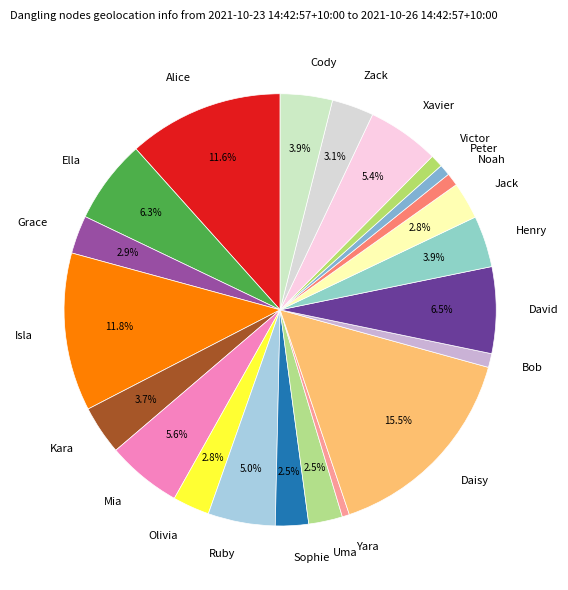

Which category has the biggest portion of the pie?

Daisy